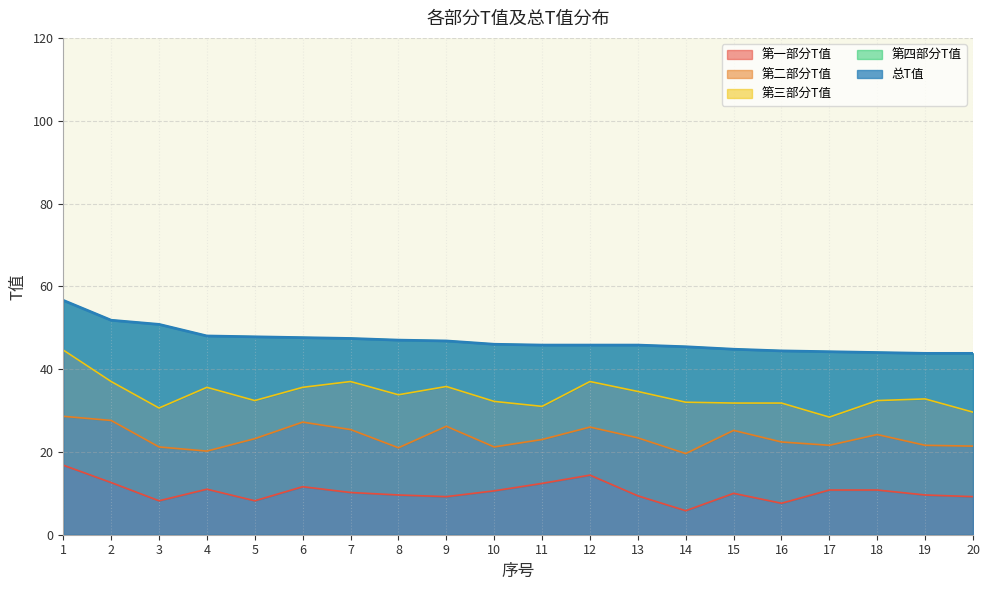

Between 13 and 14, which series saw the biggest shift?

第一部分T值